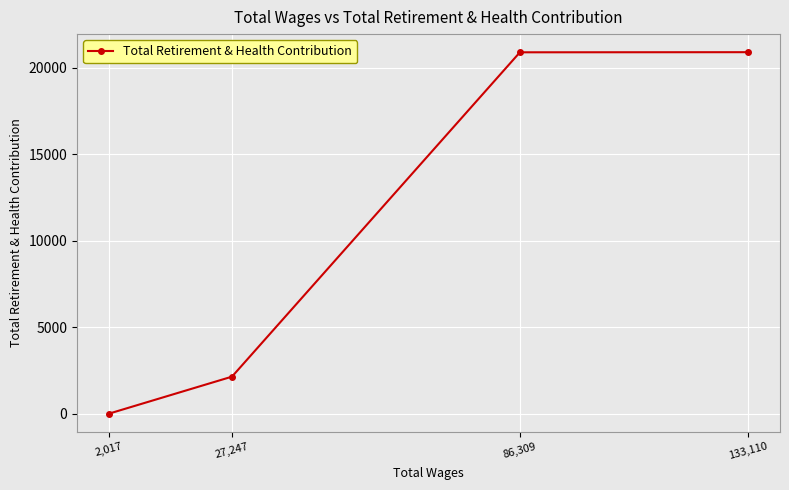

What is the average value?

10990